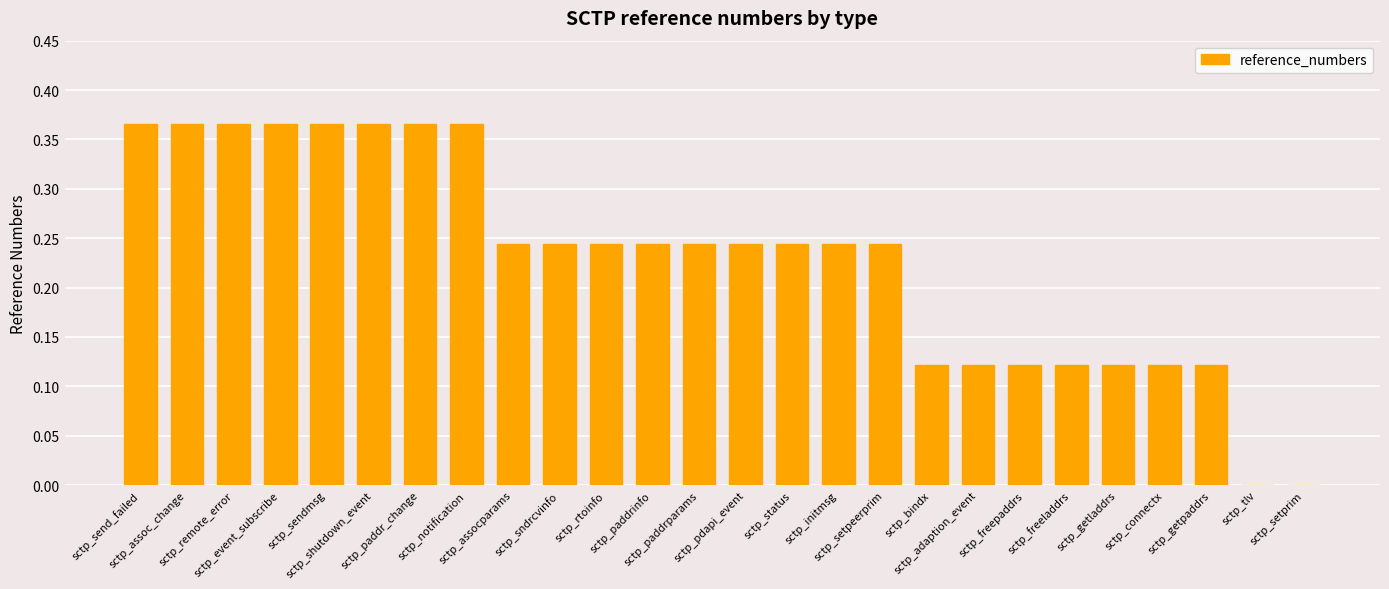

What is the sum of all values?

6.0